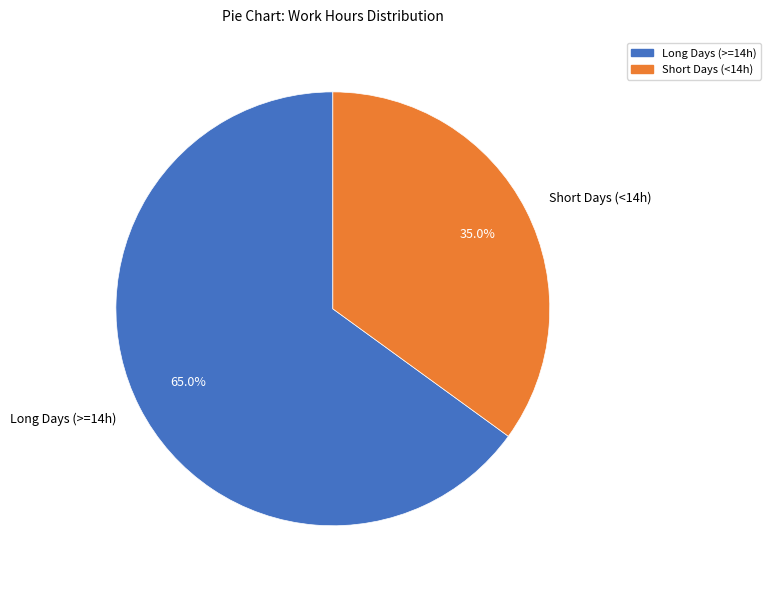

What is the majority slice?

Long Days (>=14h)